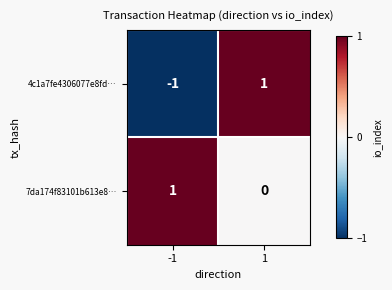

List the series in order of their overall mean, highest first.

7da174f83101b613e8…, 4c1a7fe4306077e8fd…